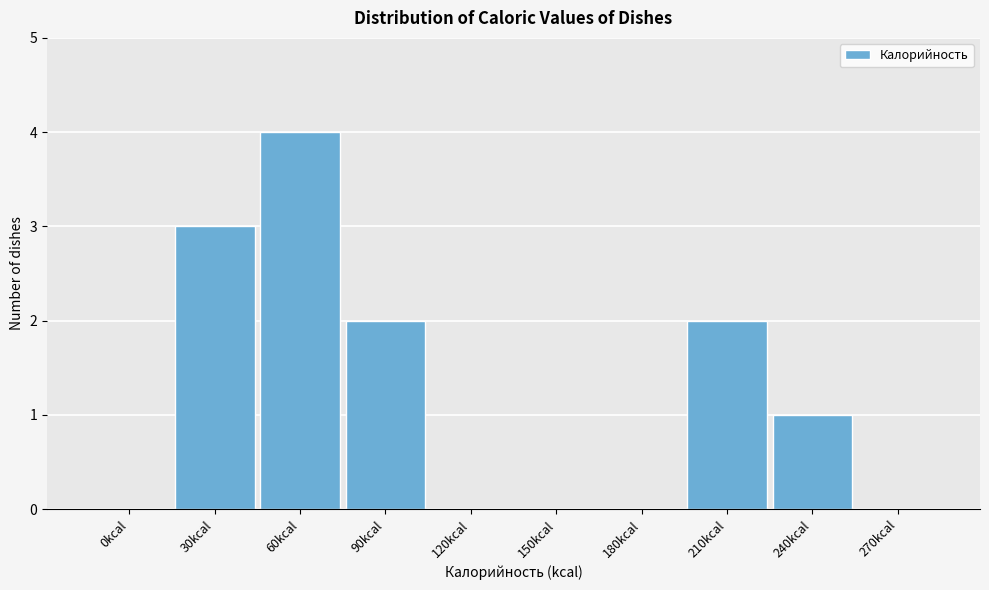

Reading left to right, list all the values displayed in this chart.

0kcal=0	30kcal=3	60kcal=4	90kcal=2	120kcal=0	150kcal=0	180kcal=0	210kcal=2	240kcal=1	270kcal=0